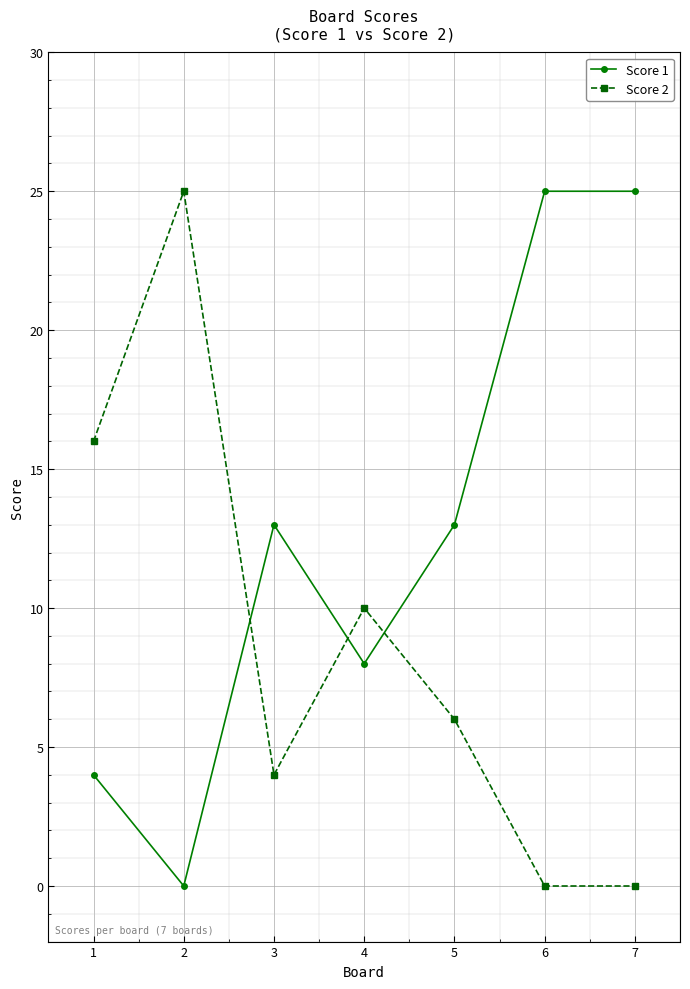

At how many categories does at least one series exceed 9?

7